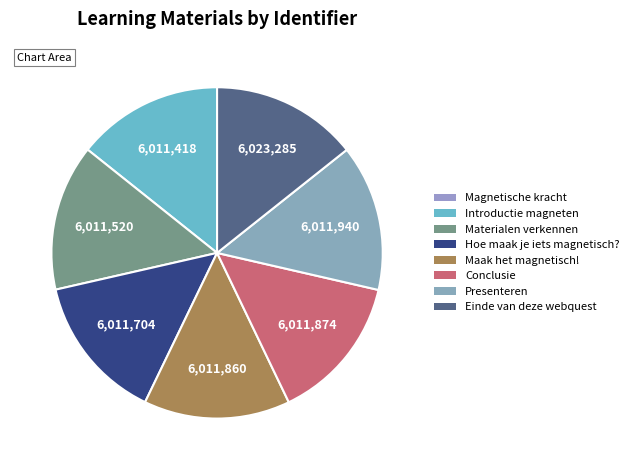

Approximately how many times larger is the value at Presenteren compared to Materialen verkennen?

1.0